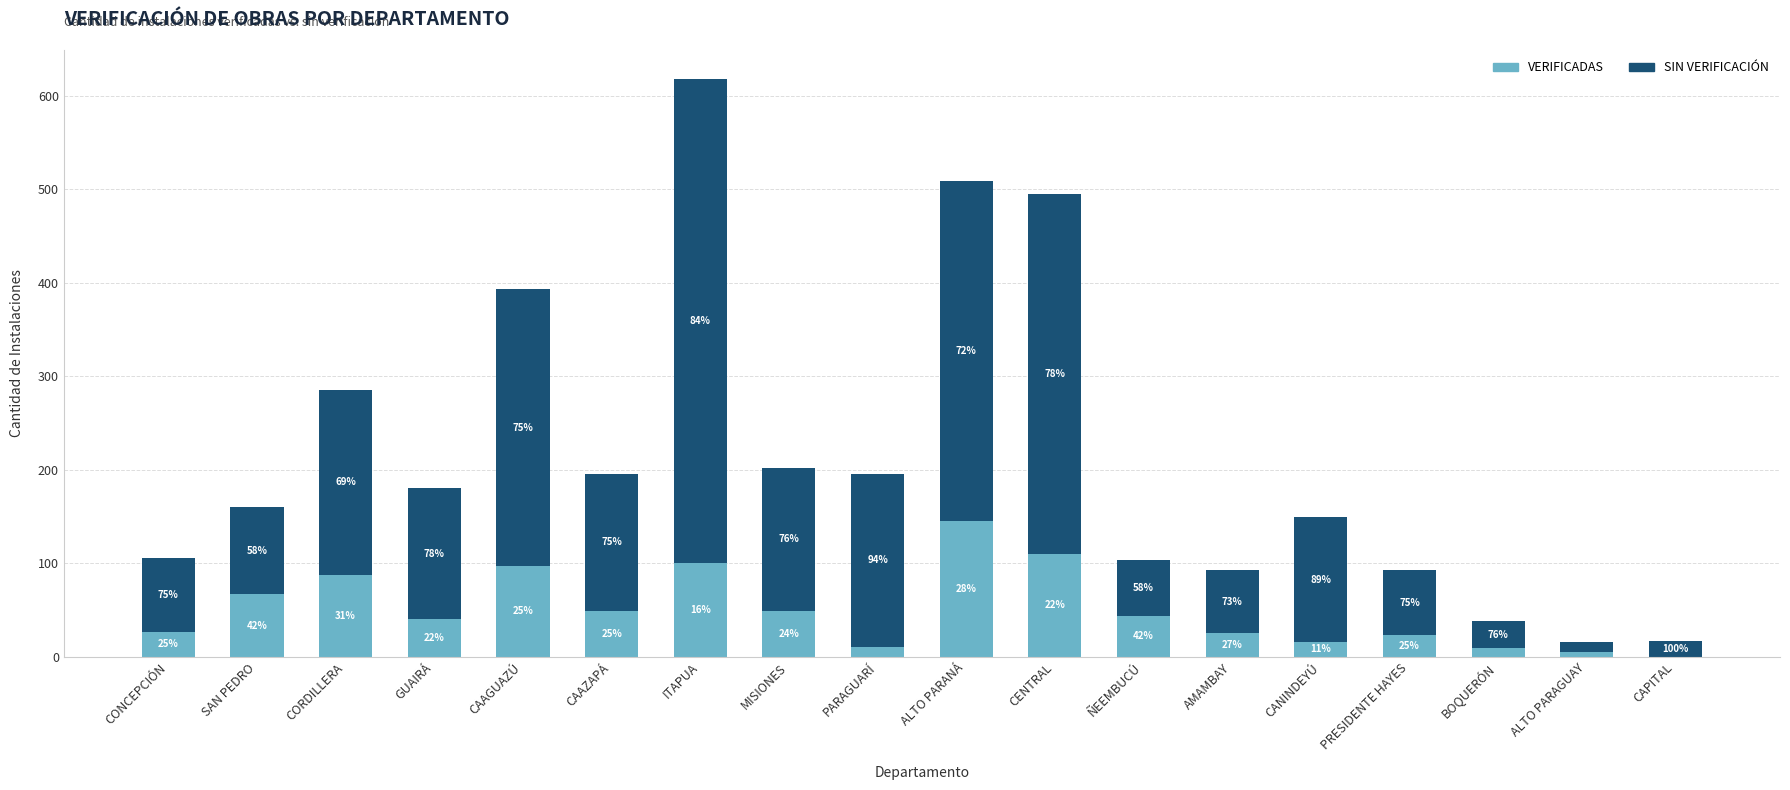

Is it true that SIN VERIFICACIÓN equals 296 at CAAGUAZÚ?

True